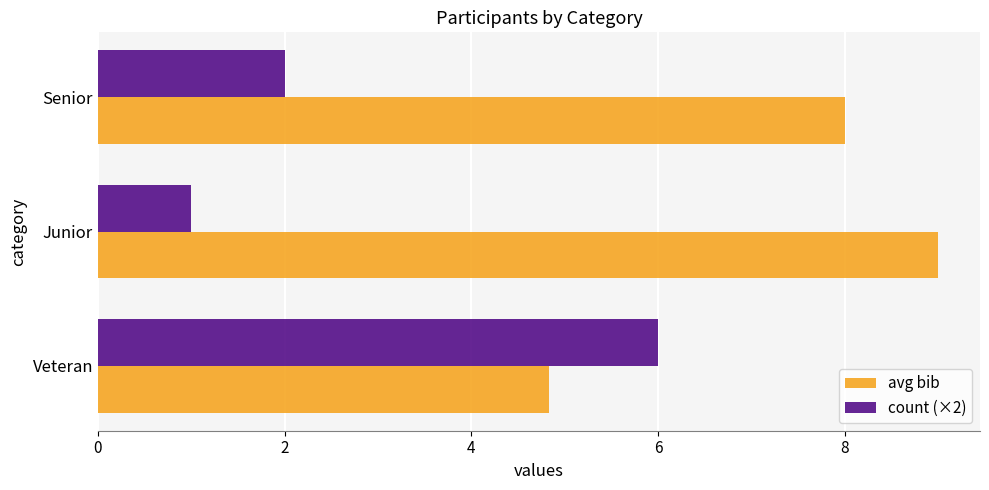

What is the maximum value shown in the chart?

9.0